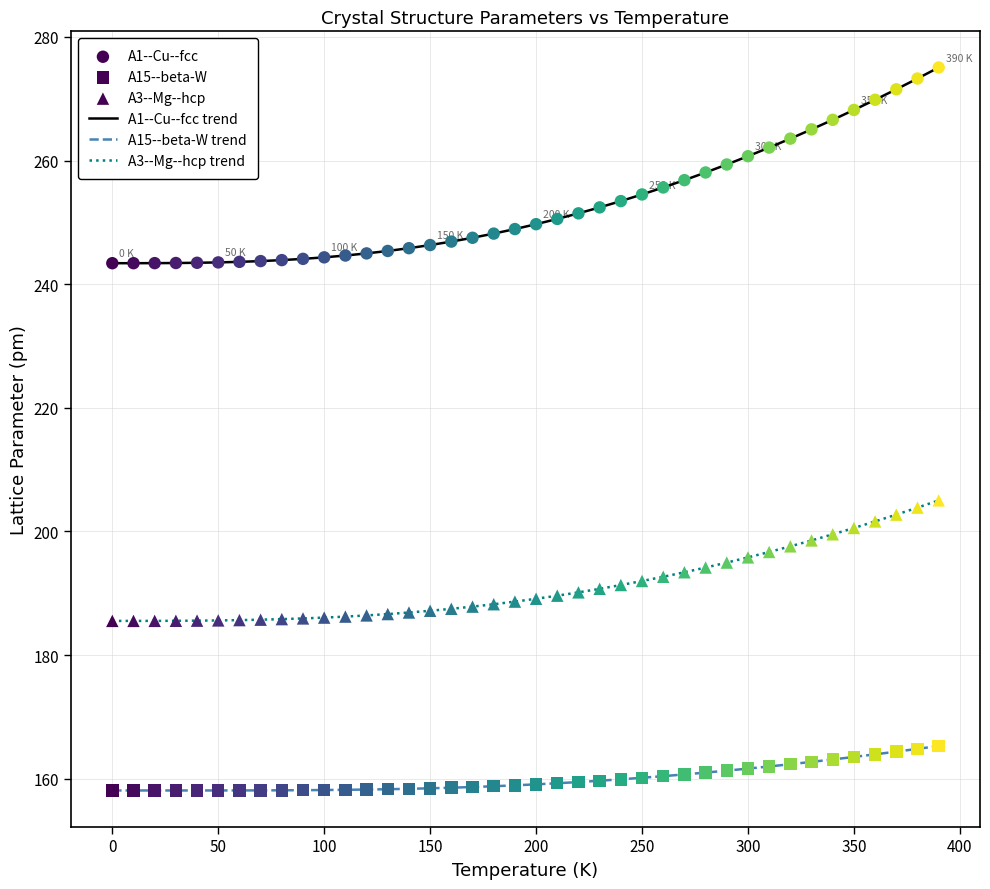

Which series has the largest total across all categories?

A1--Cu--fcc trend